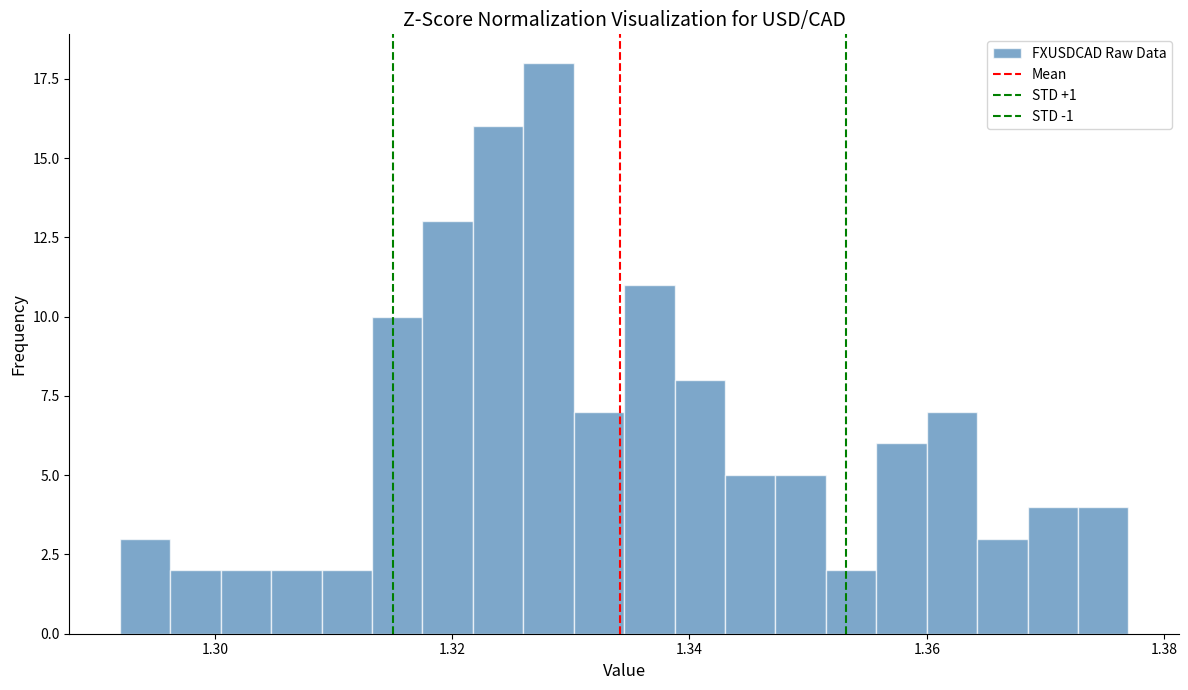

Around what value on the x-axis is the tallest bar? Give the approximate position of its centre, as read against the axis.

1.328